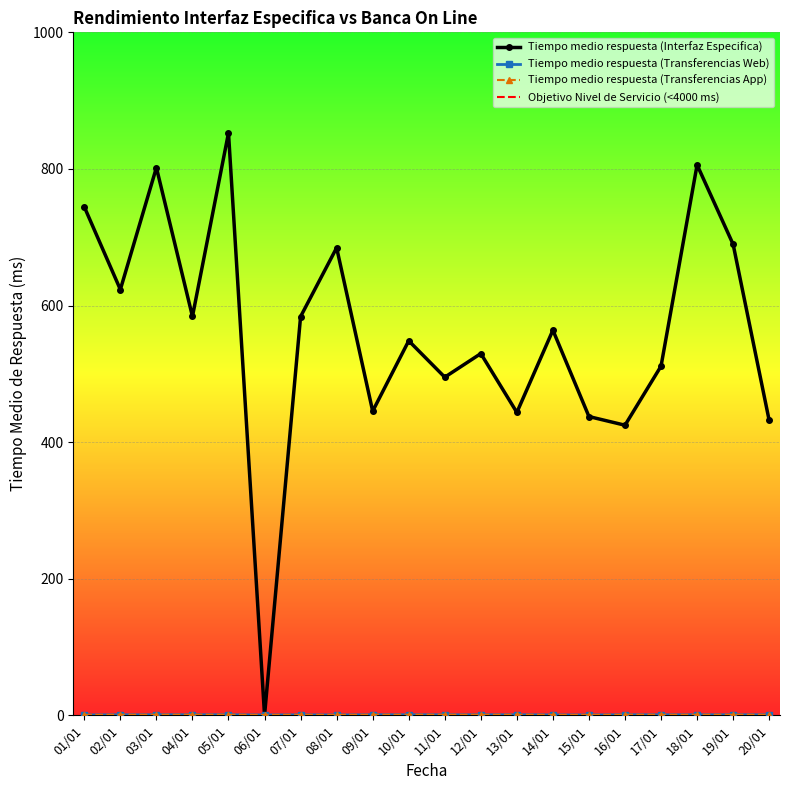

Does the chart display data point markers on the line(s)?

Yes